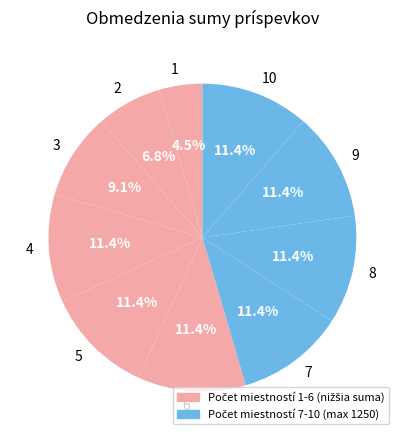

Which slice is the smallest?

1